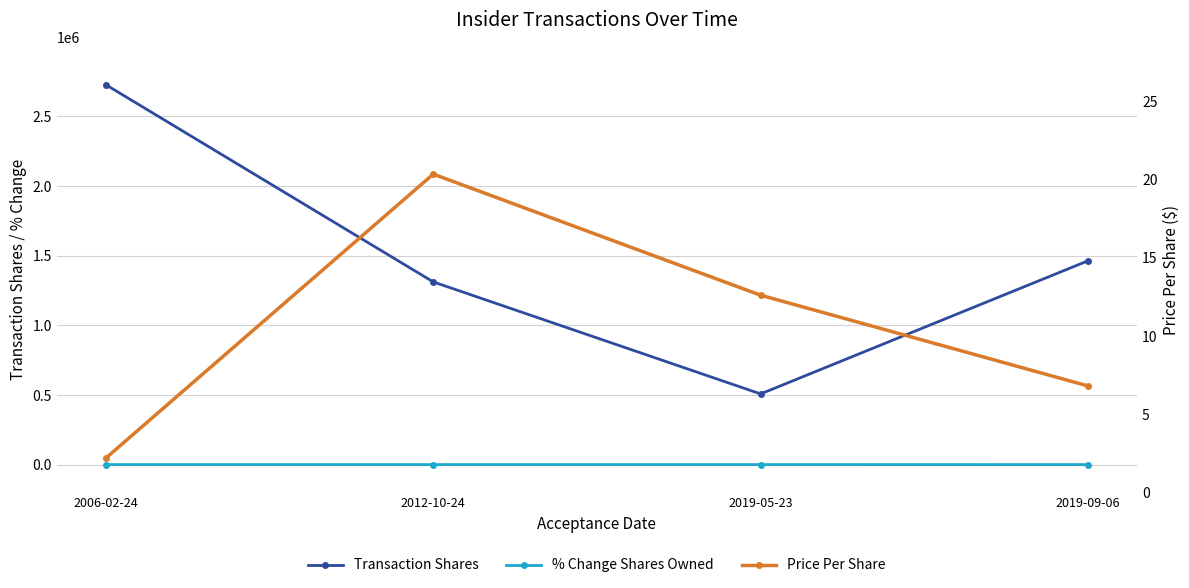

What is the label of the 1st point from the right?

2019-09-06